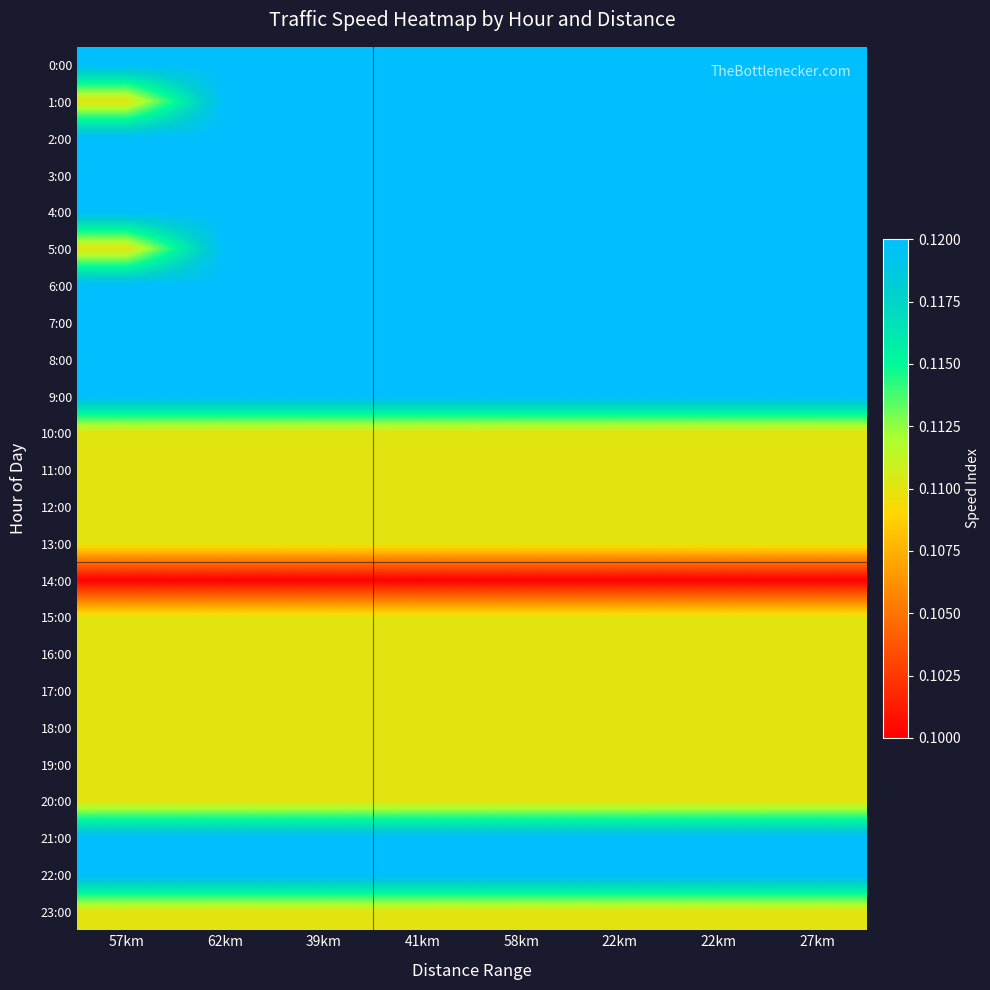

Reading left to right, extract all data points from this chart.

0:00: 57km=0.1	62km=0.1	39km=0.1	41km=0.1	58km=0.1	22km=0.1	22km=0.1	27km=0.1
1:00: 57km=0.1	62km=0.1	39km=0.1	41km=0.1	58km=0.1	22km=0.1	22km=0.1	27km=0.1
2:00: 57km=0.1	62km=0.1	39km=0.1	41km=0.1	58km=0.1	22km=0.1	22km=0.1	27km=0.1
3:00: 57km=0.1	62km=0.1	39km=0.1	41km=0.1	58km=0.1	22km=0.1	22km=0.1	27km=0.1
4:00: 57km=0.1	62km=0.1	39km=0.1	41km=0.1	58km=0.1	22km=0.1	22km=0.1	27km=0.1
5:00: 57km=0.1	62km=0.1	39km=0.1	41km=0.1	58km=0.1	22km=0.1	22km=0.1	27km=0.1
6:00: 57km=0.1	62km=0.1	39km=0.1	41km=0.1	58km=0.1	22km=0.1	22km=0.1	27km=0.1
7:00: 57km=0.1	62km=0.1	39km=0.1	41km=0.1	58km=0.1	22km=0.1	22km=0.1	27km=0.1
8:00: 57km=0.1	62km=0.1	39km=0.1	41km=0.1	58km=0.1	22km=0.1	22km=0.1	27km=0.1
9:00: 57km=0.1	62km=0.1	39km=0.1	41km=0.1	58km=0.1	22km=0.1	22km=0.1	27km=0.1
10:00: 57km=0.1	62km=0.1	39km=0.1	41km=0.1	58km=0.1	22km=0.1	22km=0.1	27km=0.1
11:00: 57km=0.1	62km=0.1	39km=0.1	41km=0.1	58km=0.1	22km=0.1	22km=0.1	27km=0.1
12:00: 57km=0.1	62km=0.1	39km=0.1	41km=0.1	58km=0.1	22km=0.1	22km=0.1	27km=0.1
13:00: 57km=0.1	62km=0.1	39km=0.1	41km=0.1	58km=0.1	22km=0.1	22km=0.1	27km=0.1
14:00: 57km=0.1	62km=0.1	39km=0.1	41km=0.1	58km=0.1	22km=0.1	22km=0.1	27km=0.1
15:00: 57km=0.1	62km=0.1	39km=0.1	41km=0.1	58km=0.1	22km=0.1	22km=0.1	27km=0.1
16:00: 57km=0.1	62km=0.1	39km=0.1	41km=0.1	58km=0.1	22km=0.1	22km=0.1	27km=0.1
17:00: 57km=0.1	62km=0.1	39km=0.1	41km=0.1	58km=0.1	22km=0.1	22km=0.1	27km=0.1
18:00: 57km=0.1	62km=0.1	39km=0.1	41km=0.1	58km=0.1	22km=0.1	22km=0.1	27km=0.1
19:00: 57km=0.1	62km=0.1	39km=0.1	41km=0.1	58km=0.1	22km=0.1	22km=0.1	27km=0.1
20:00: 57km=0.1	62km=0.1	39km=0.1	41km=0.1	58km=0.1	22km=0.1	22km=0.1	27km=0.1
21:00: 57km=0.1	62km=0.1	39km=0.1	41km=0.1	58km=0.1	22km=0.1	22km=0.1	27km=0.1
22:00: 57km=0.1	62km=0.1	39km=0.1	41km=0.1	58km=0.1	22km=0.1	22km=0.1	27km=0.1
23:00: 57km=0.1	62km=0.1	39km=0.1	41km=0.1	58km=0.1	22km=0.1	22km=0.1	27km=0.1